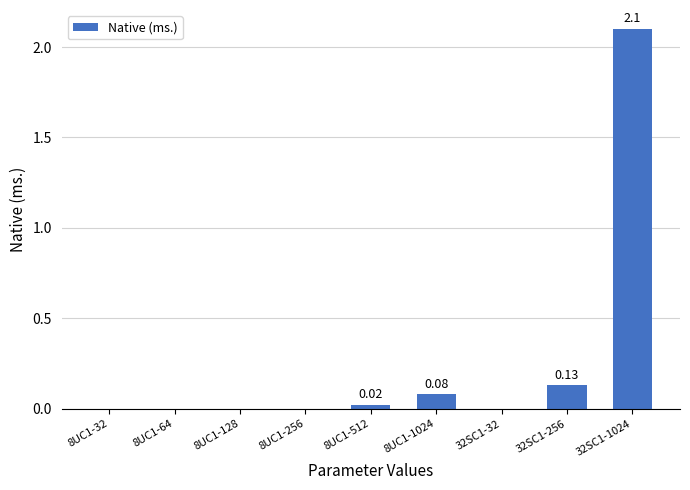

What is the sum of all values?

2.3